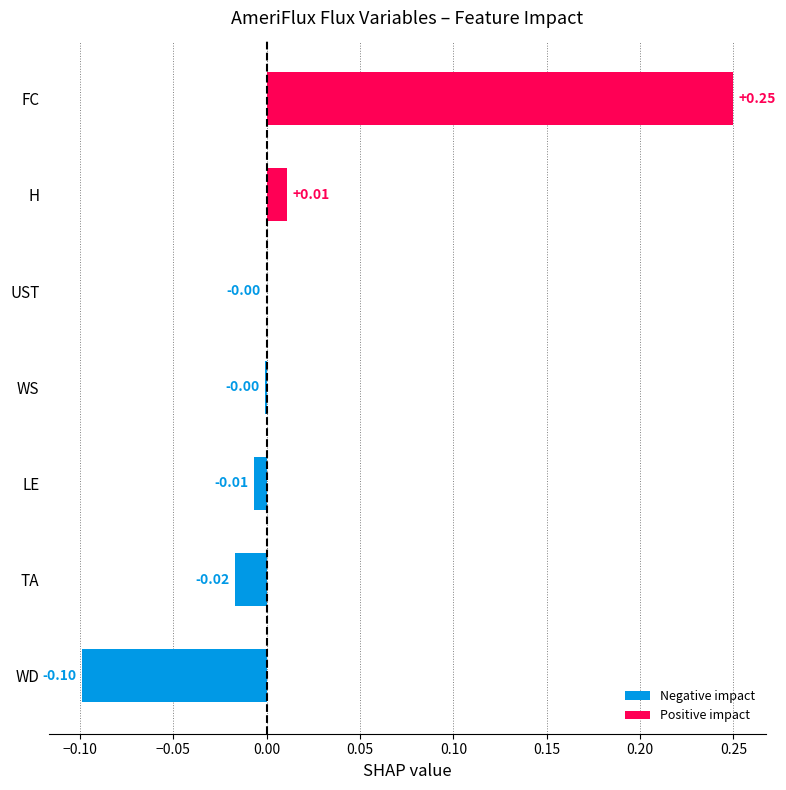

How many positive values are there?

2